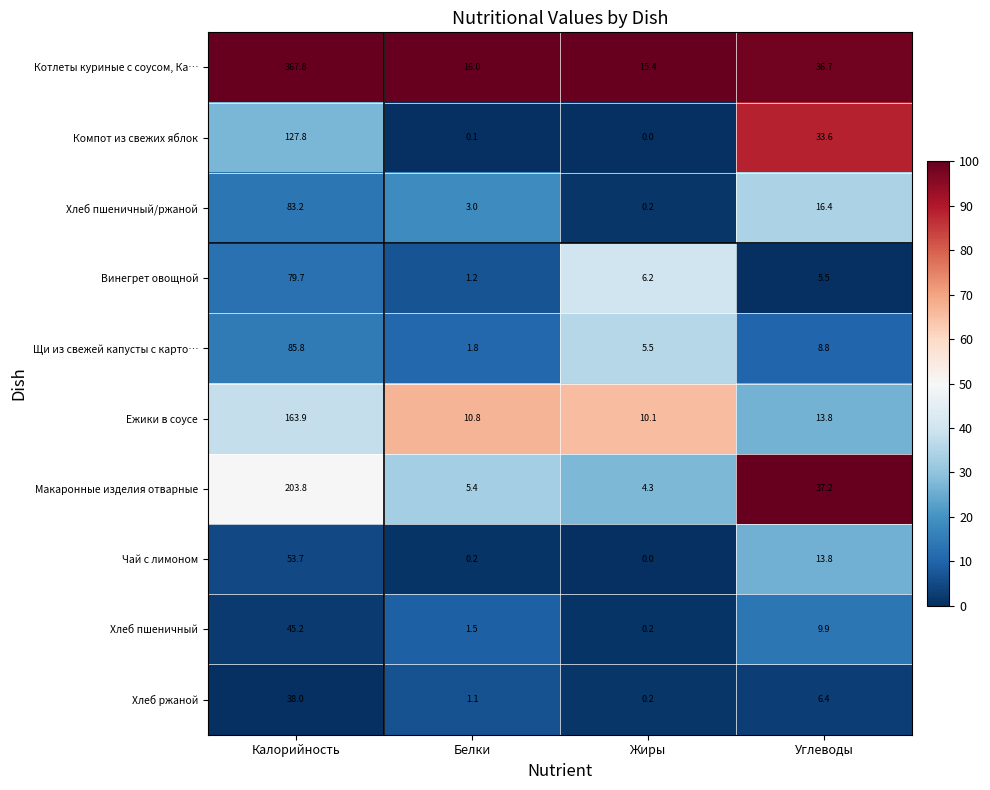

Which series has the widest spread of values?

Котлеты куриные с соусом, Ка…